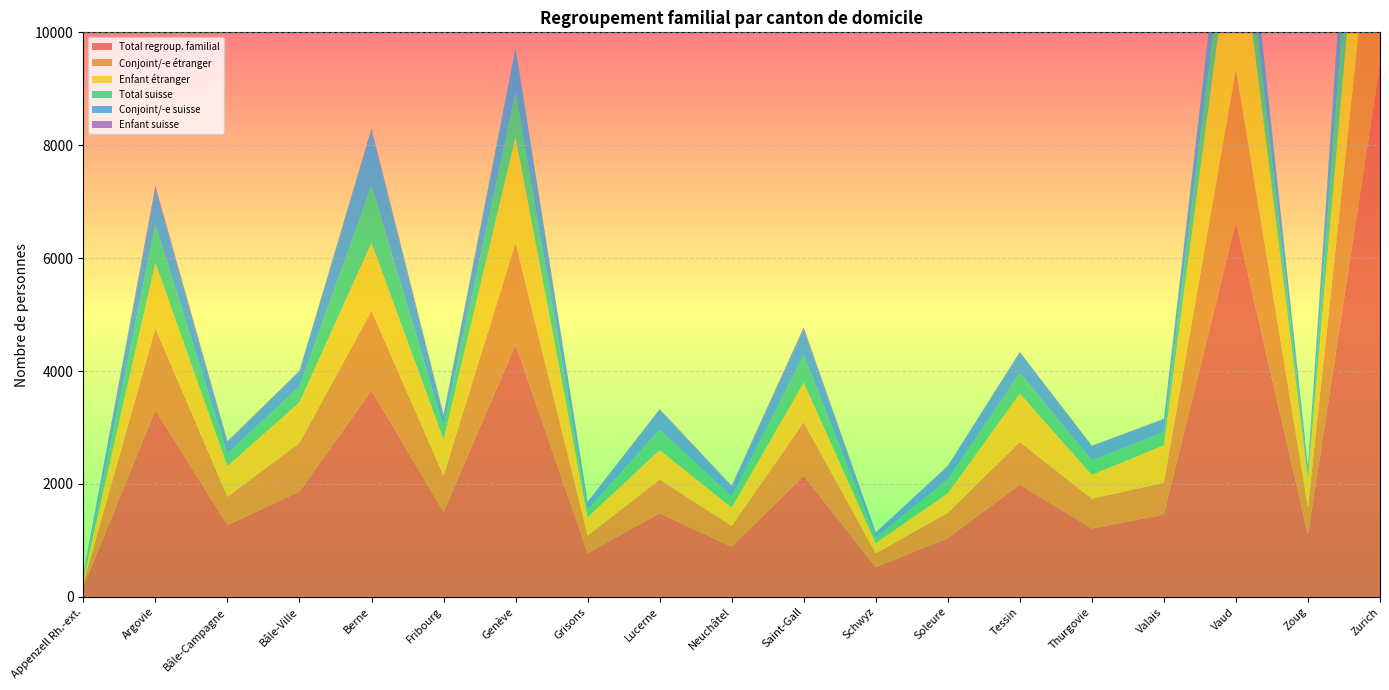

Reading left to right, extract all data points from this chart.

Total regroup. familial: 179	3307	1271	1865	3655	1505	4468	775	1482	888	2145	527	1042	1985	1211	1460	6646	1100	9445
Conjoint/-e étranger: 65	1448	502	861	1412	641	1807	311	594	370	947	245	445	757	527	563	2702	483	4090
Enfant étranger: 72	1163	544	723	1204	643	1871	326	524	324	704	181	348	858	423	663	3013	509	3185
Total suisse: 42	681	220	278	1014	221	788	136	363	194	490	95	244	369	259	234	919	105	2164
Conjoint/-e suisse: 41	625	201	274	976	200	772	136	356	180	455	94	238	368	253	229	873	104	2046
Enfant suisse: 1	55	19	4	36	21	16	0	7	14	33	1	6	1	6	4	45	1	115